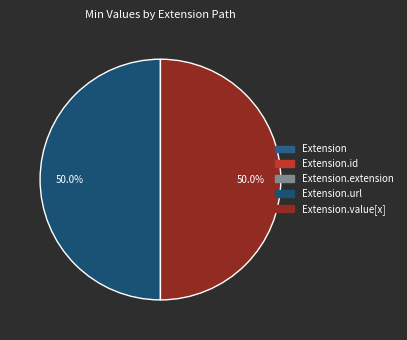

How many slices are in this pie chart?

5